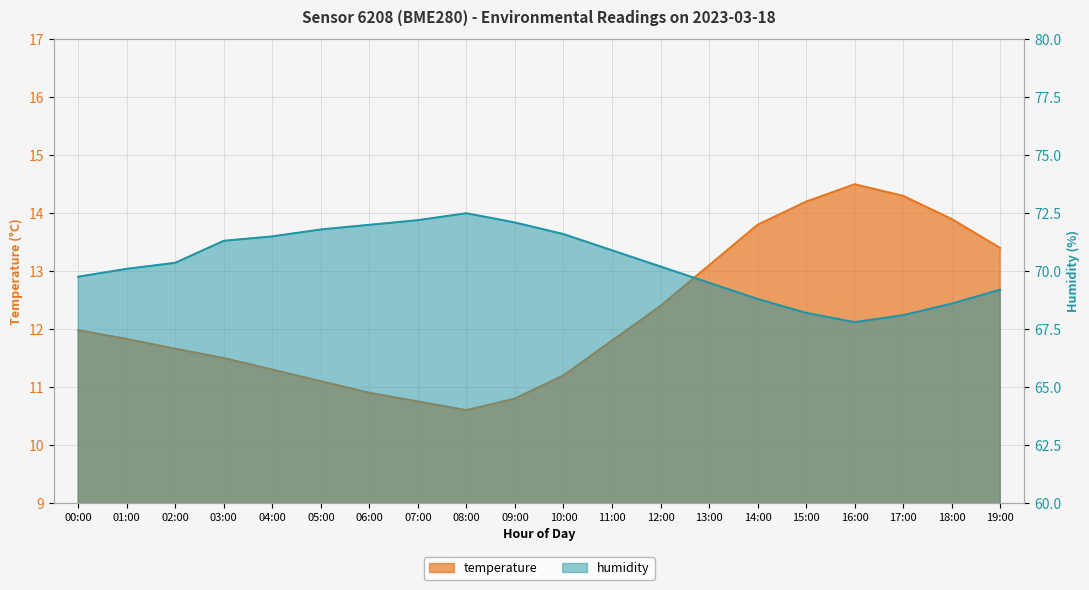

At 15:00, list the series in order from largest to smallest.

humidity, temperature